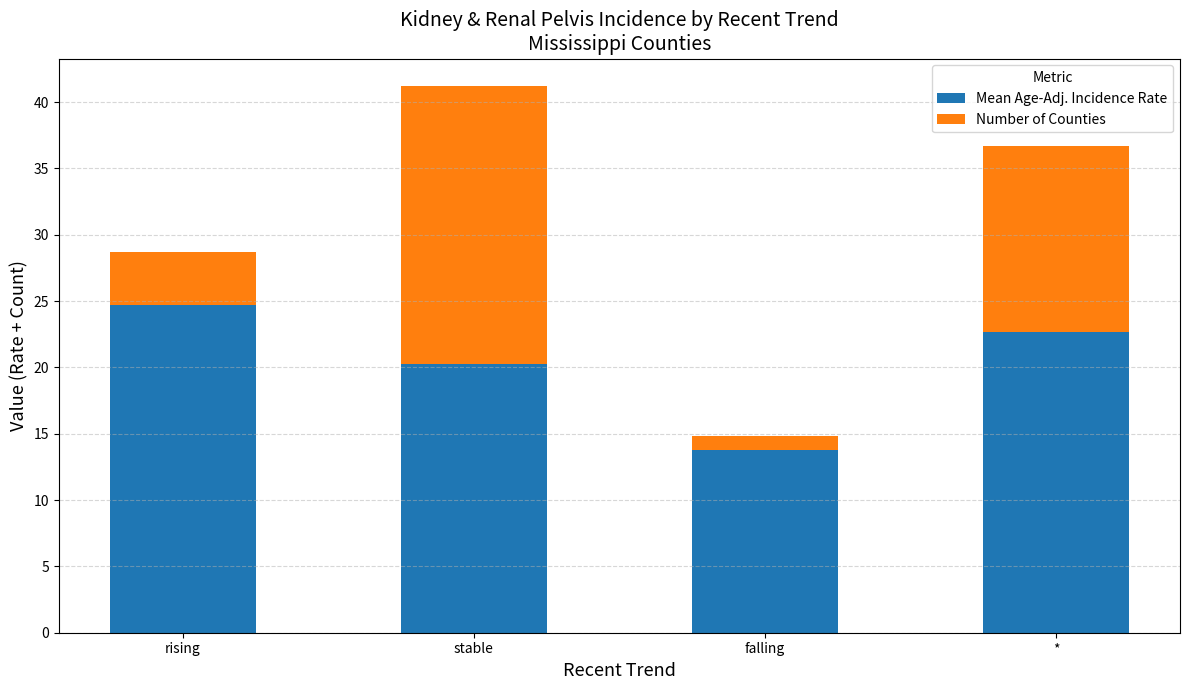

Read the Mean Age-Adj. Incidence Rate value at stable.

20.2